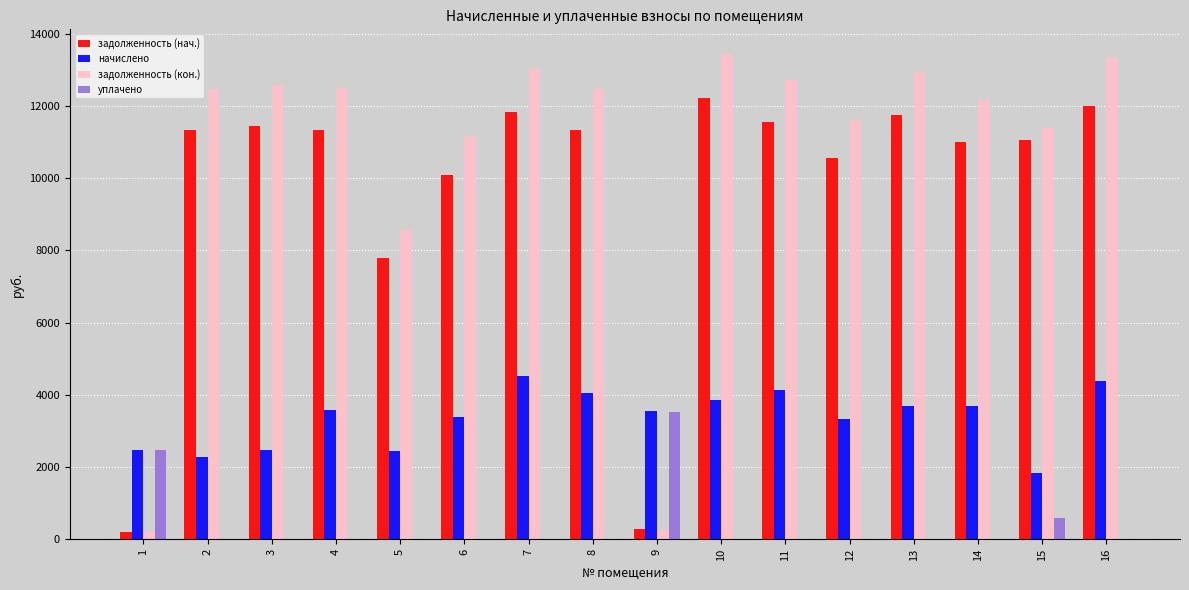

Read the начислено value at 4.

3577.0